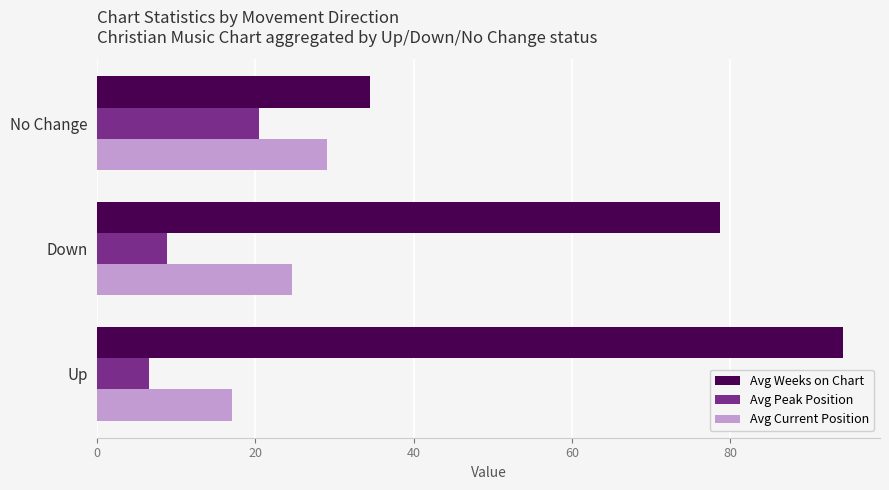

Which series has the largest total across all categories?

Avg Weeks on Chart